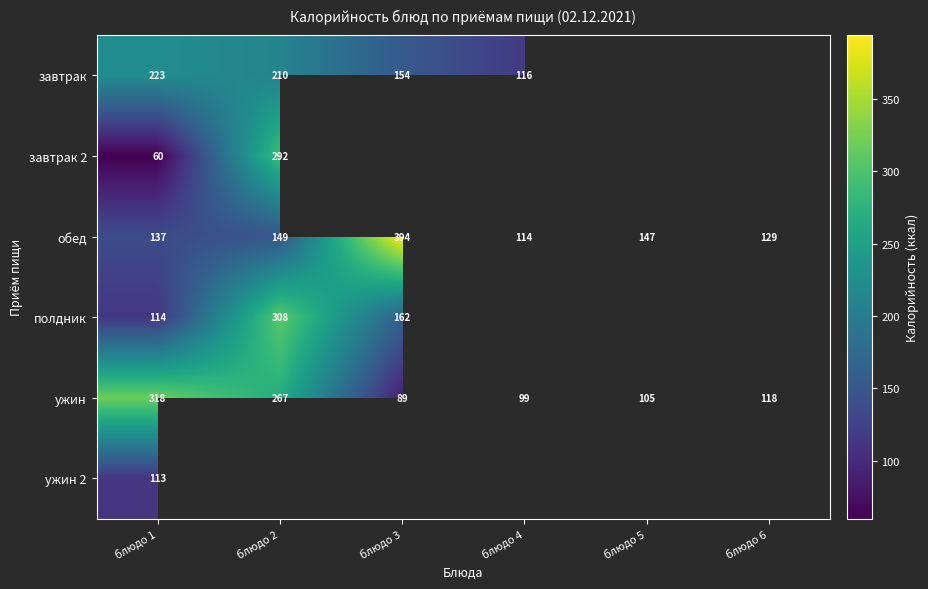

At which label is ужин closest to 203?

блюдо 2